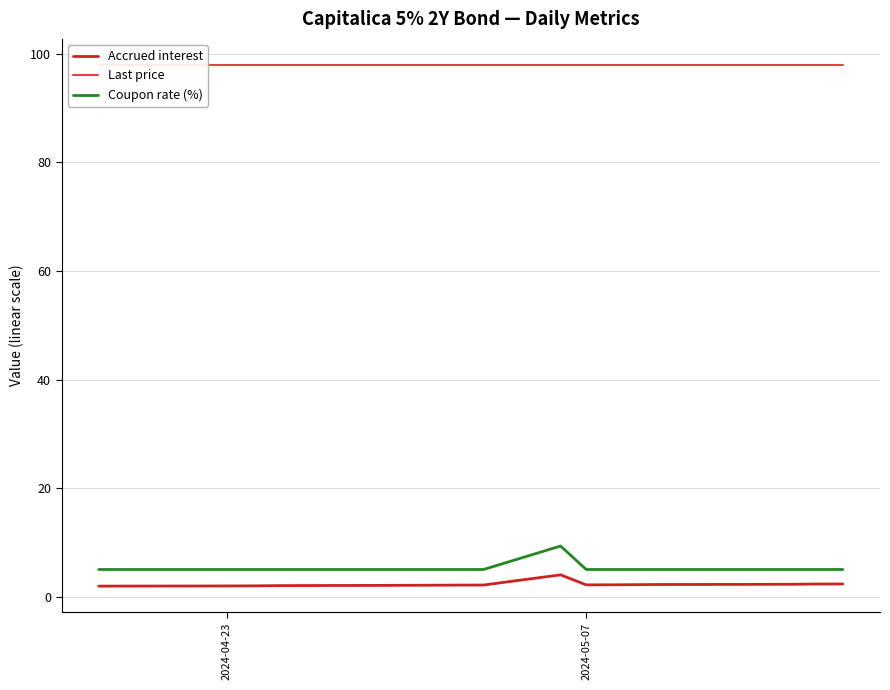

What is the maximum value for Coupon rate (%)?

9.3